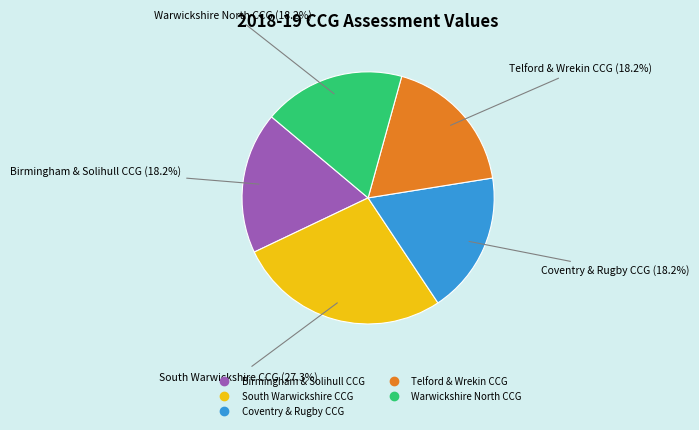

How many slices are in this pie chart?

5